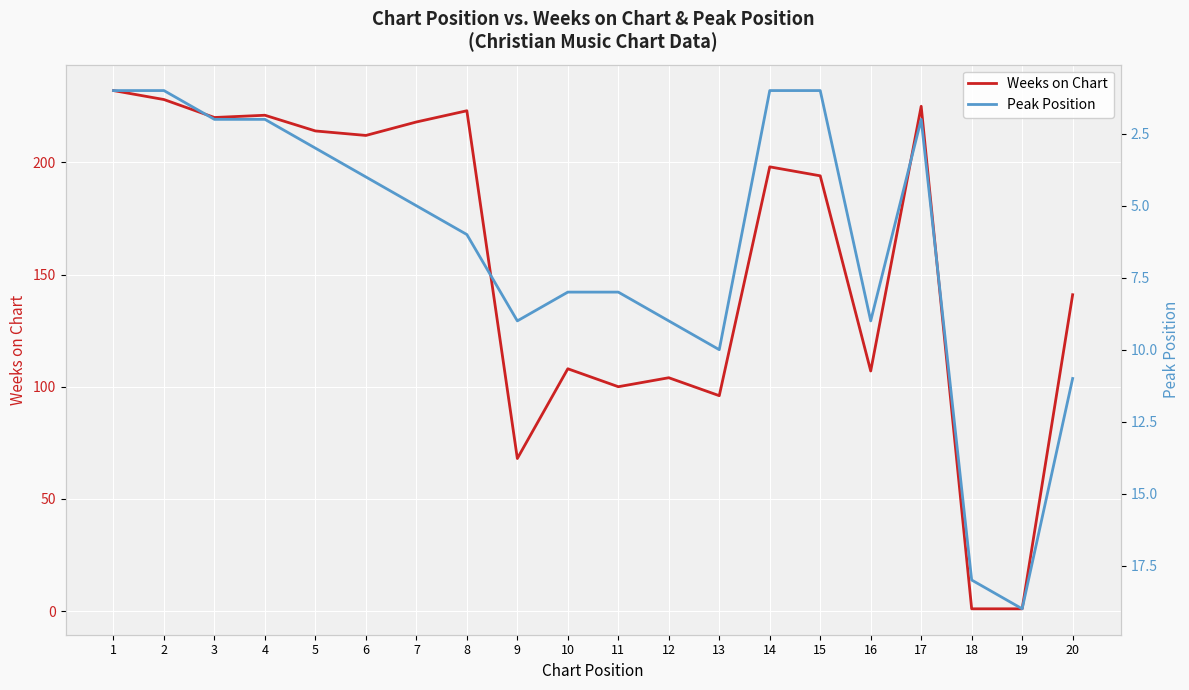

At which category does the chart reach its peak across all series?

1